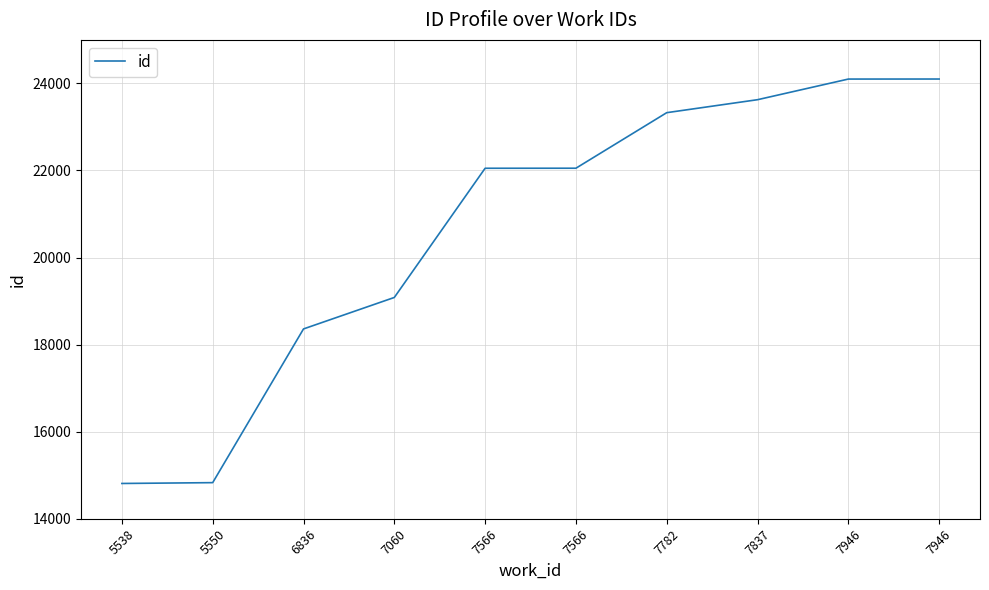

Is this an area chart (filled region under the line)?

No